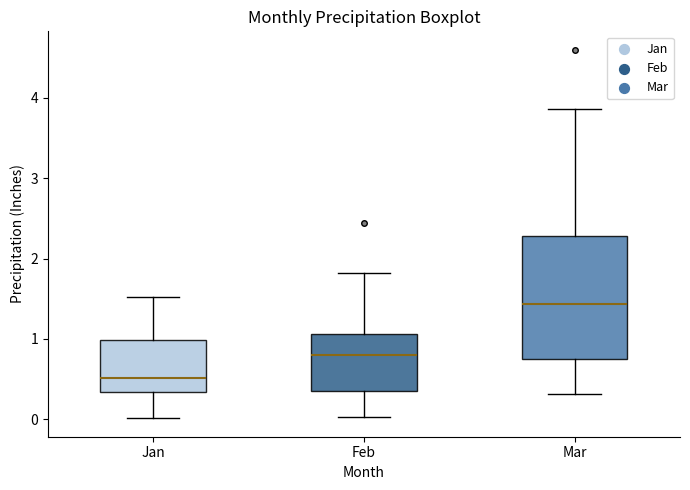

Which box's median line is the lowest?

Jan